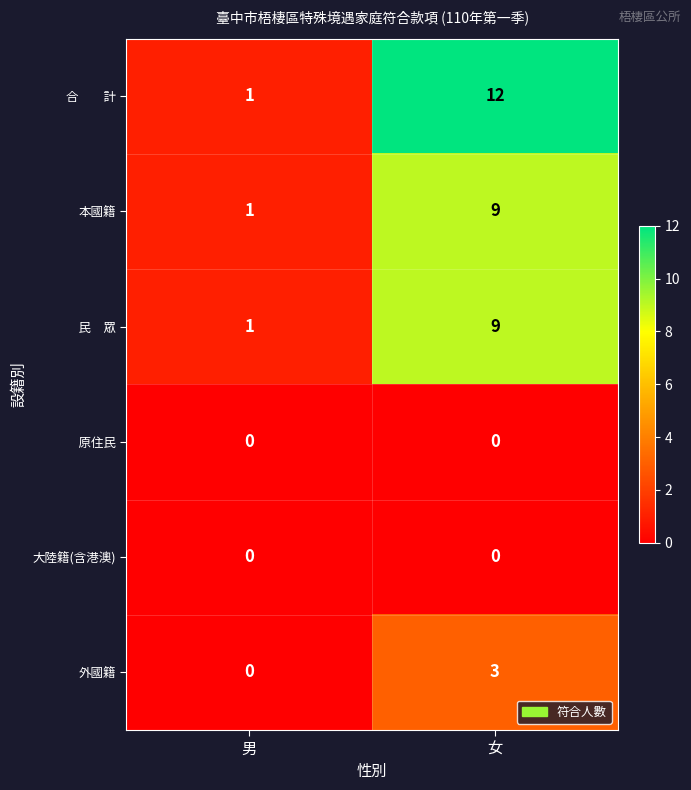

List the labels in order of 外國籍 value, largest first.

女, 男